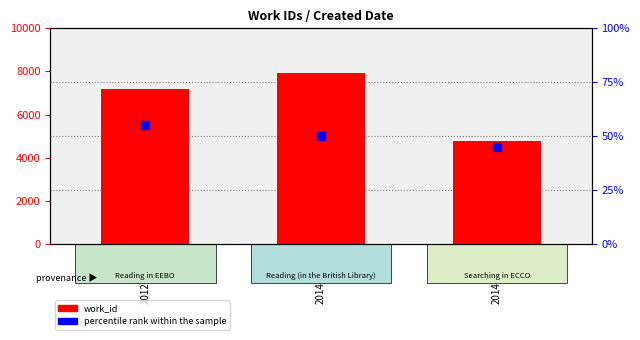

Which series reaches the minimum Y coordinate?

percentile rank within the sample